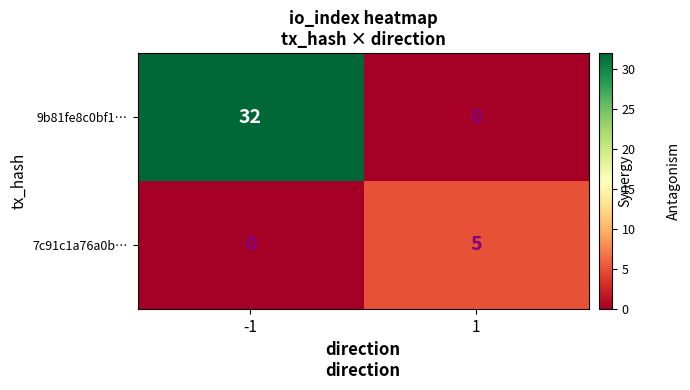

How many data points does each series have?

2